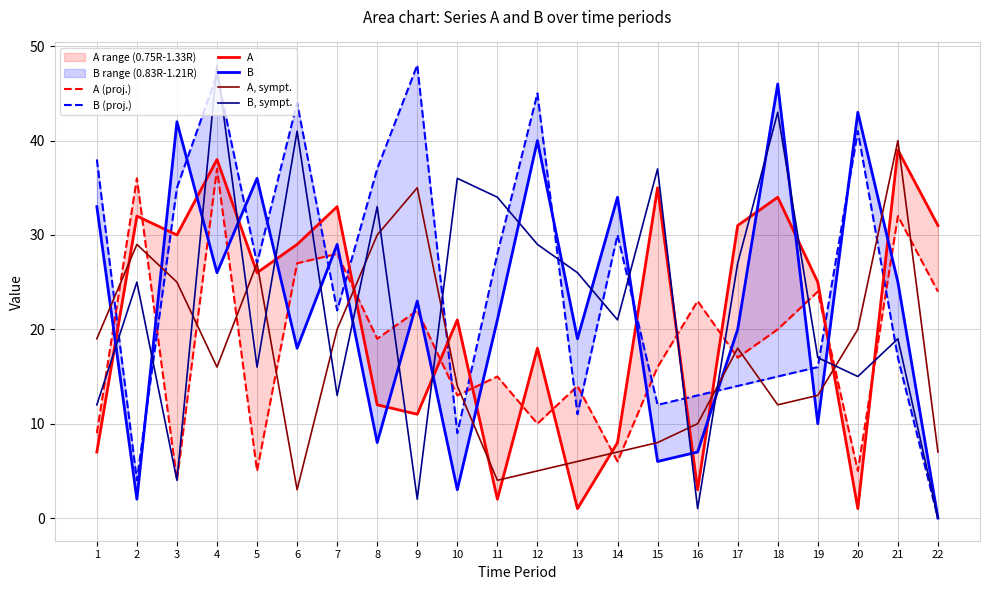

The value of A (proj.) at 22 is 24. True or false?

True